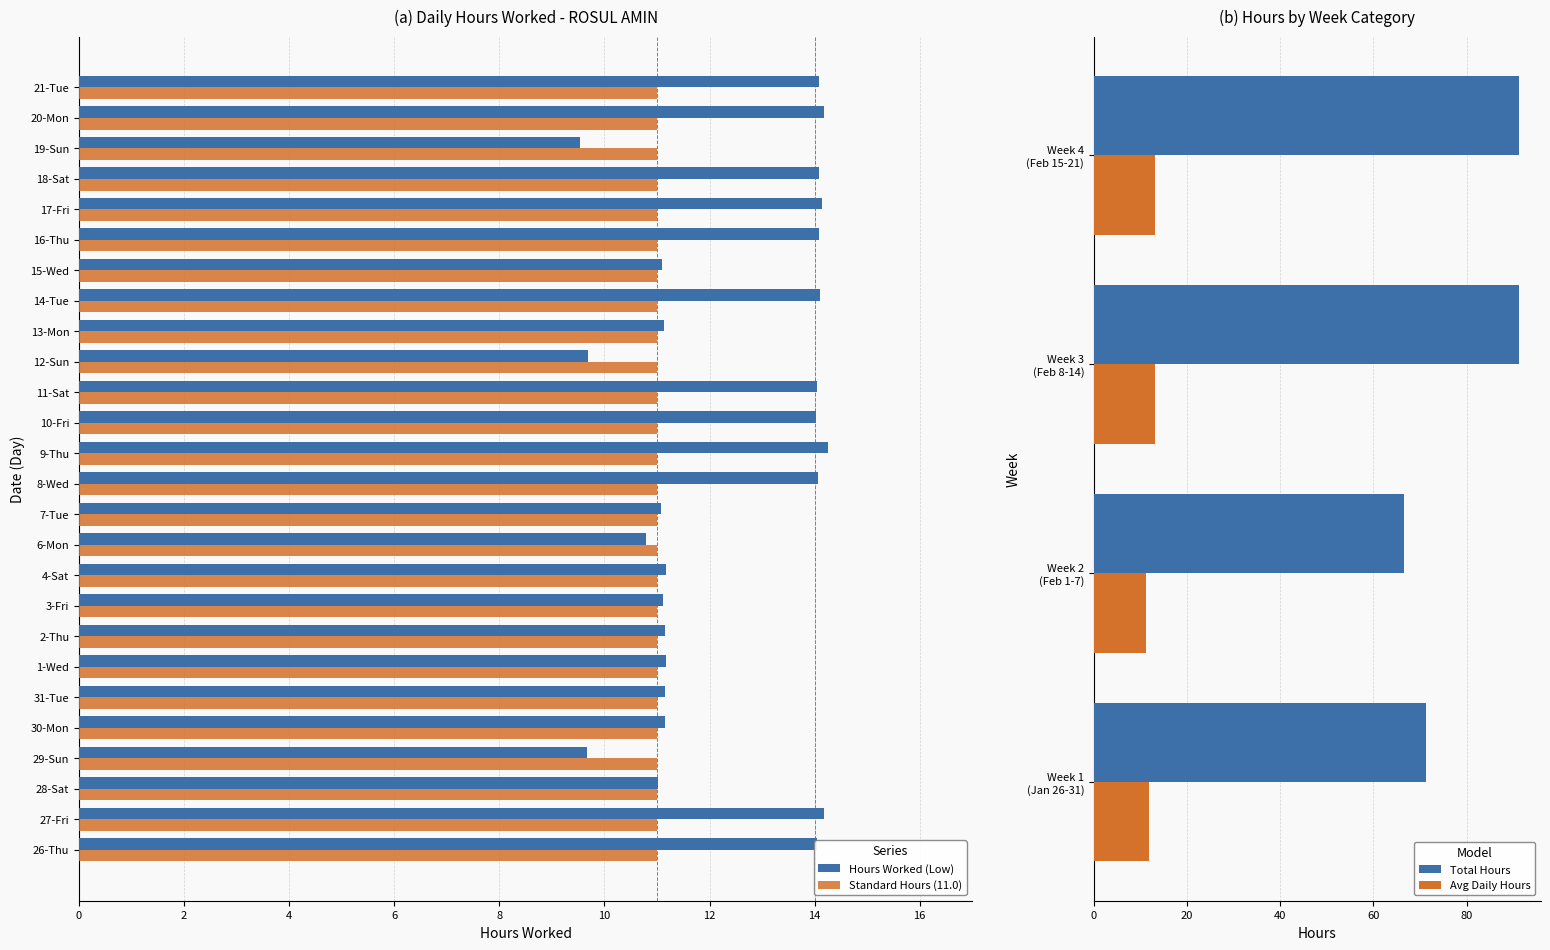

List the labels in order of value, largest first.

9-Thu, 27-Fri, 20-Mon, 17-Fri, 14-Tue, 16-Thu, 18-Sat, 21-Tue, 8-Wed, 26-Thu, 11-Sat, 10-Fri, 1-Wed, 4-Sat, 31-Tue, 2-Thu, 30-Mon, 13-Mon, 3-Fri, 15-Wed, 7-Tue, 28-Sat, 6-Mon, 12-Sun, 29-Sun, 19-Sun